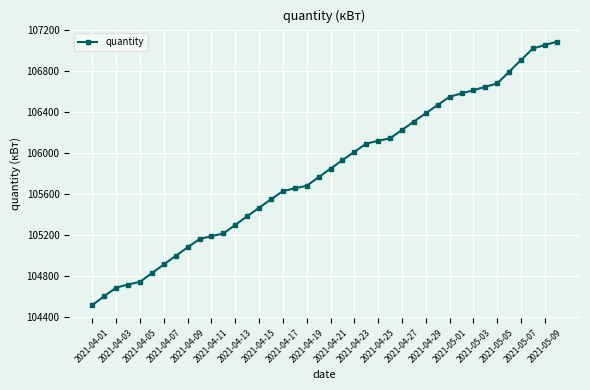

How many values are below 105849?

20